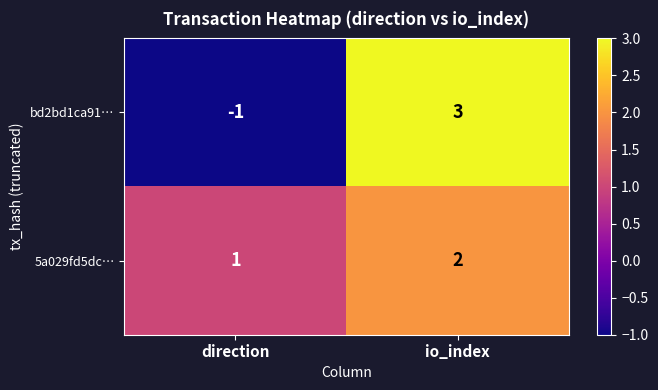

What is the smallest value displayed?

-1